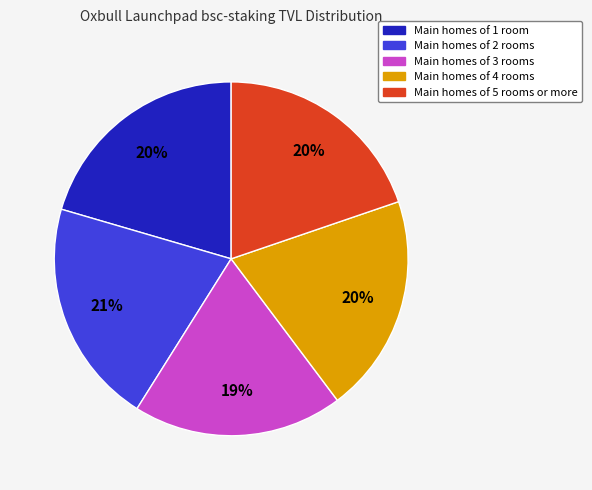

To the nearest percent, what is the average slice percentage?

20%